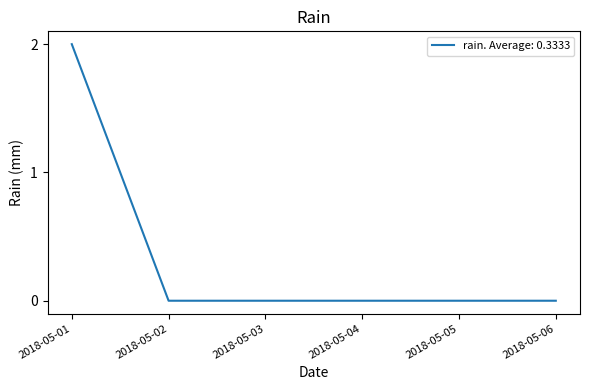

True or false: the data shows -1 at 2018-05-03.

False